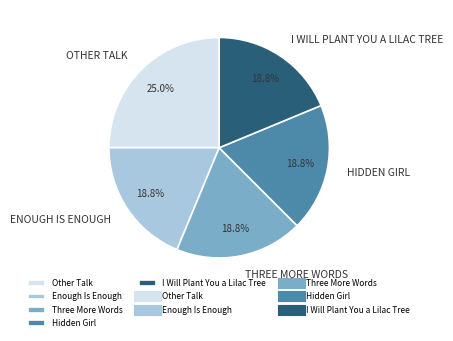

Is there any slice that represents more than half of the pie?

No